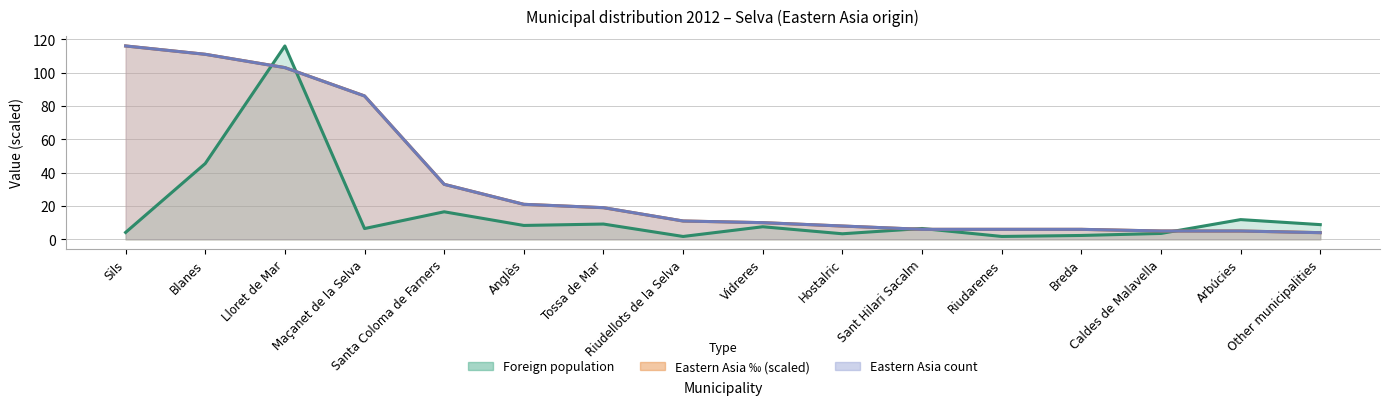

True or false: Foreign population has more than 1 interior local peaks.

True